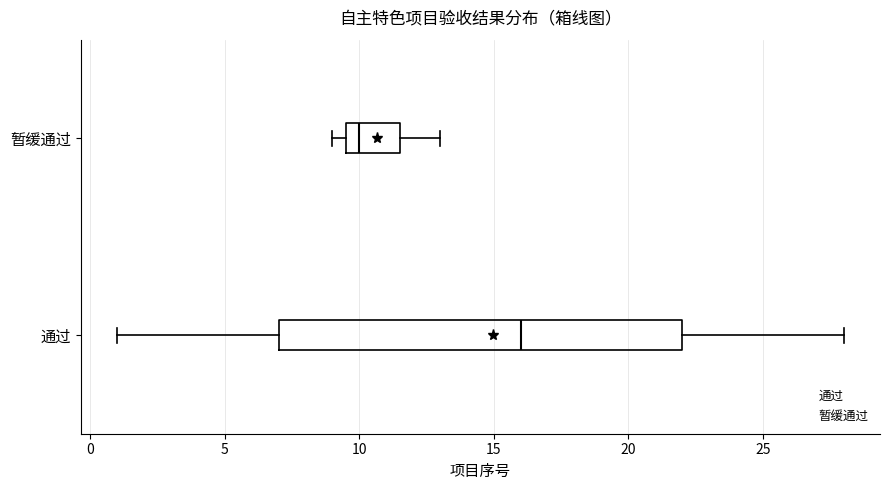

Reading bottom to top, read every box against the x-axis: the position of its median line, the range the box covers, and the ends of its whiskers. The values are not printed on the chart, so give them approximately, as read against the axis.

通过: median 16.0, box 7.0 to 22.0, whiskers 1.0 to 28.0
暂缓通过: median 10.0, box 9.5 to 11.5, whiskers 9.0 to 13.0